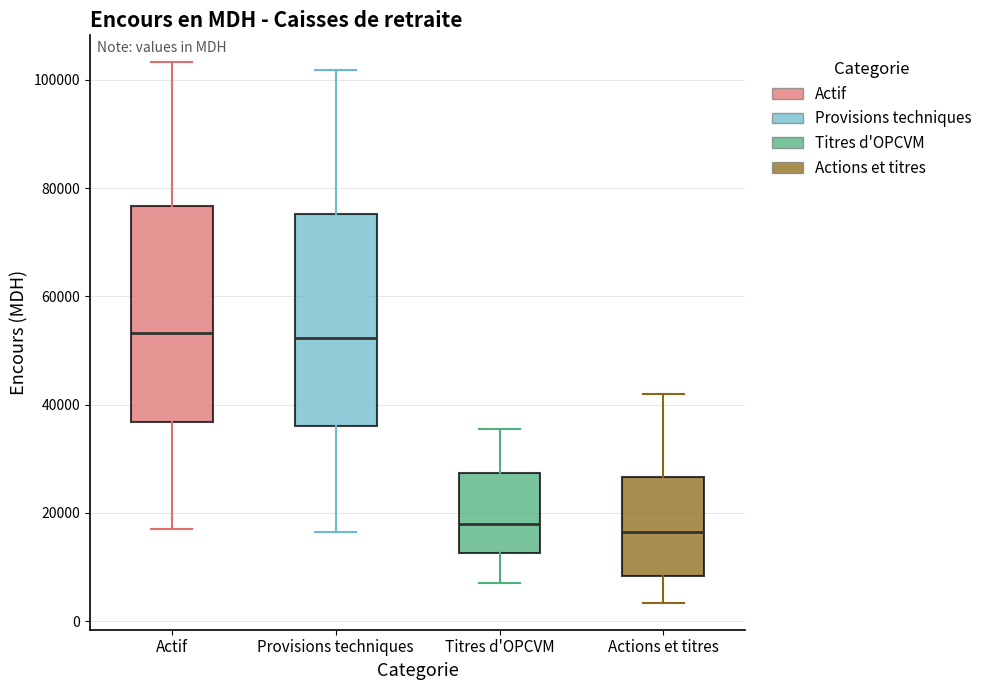

Where is the upper edge of the box for Provisions techniques on the y-axis? The values are not printed on the chart, so give them approximately, as read against the axis.

76000